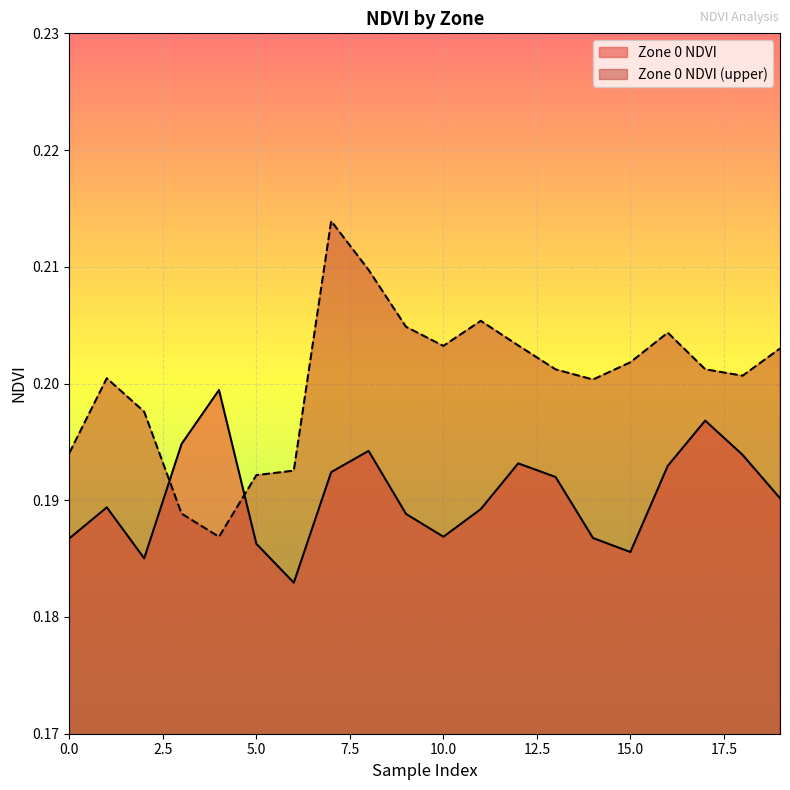

What is the approximate value of Zone 0 NDVI at 11?

0.2